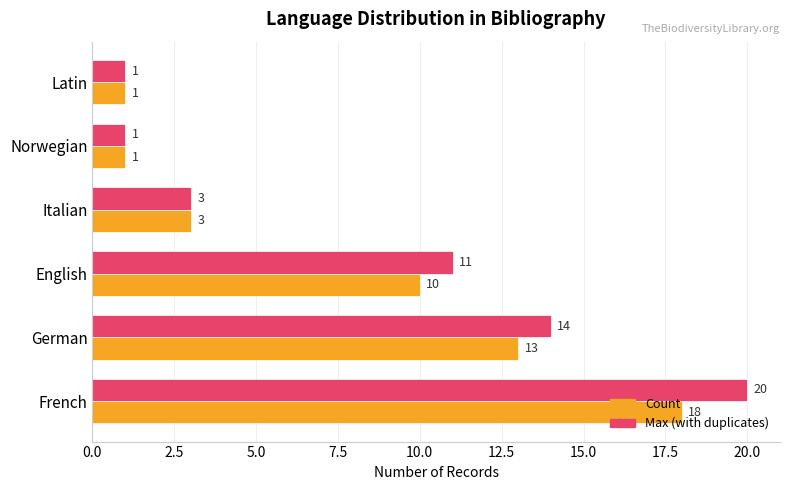

What are all the series names shown in the legend?

Count, Max (with duplicates)